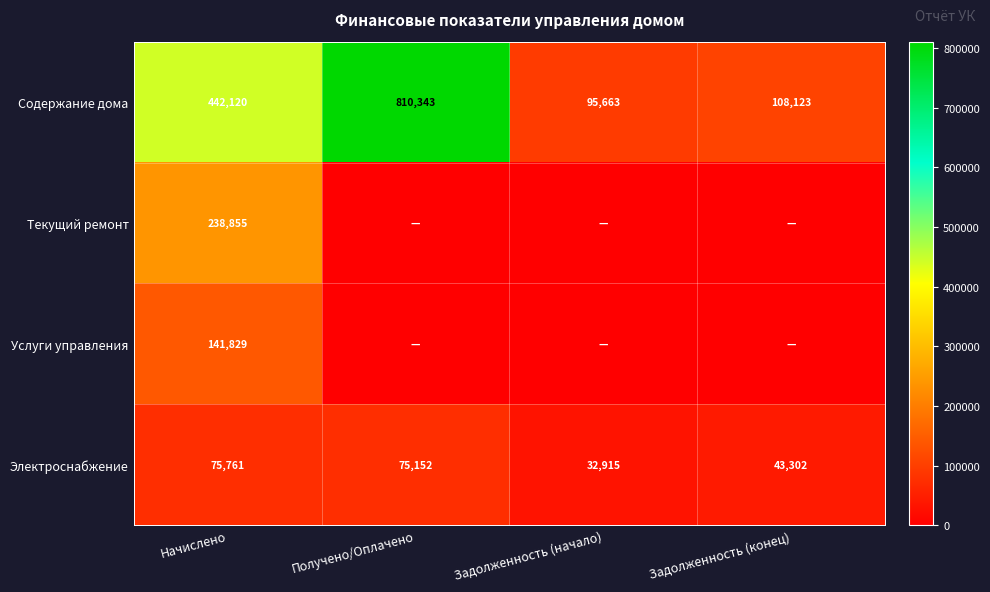

Is it true that Электроснабжение equals 57082.0 at Задолженность (конец)?

False